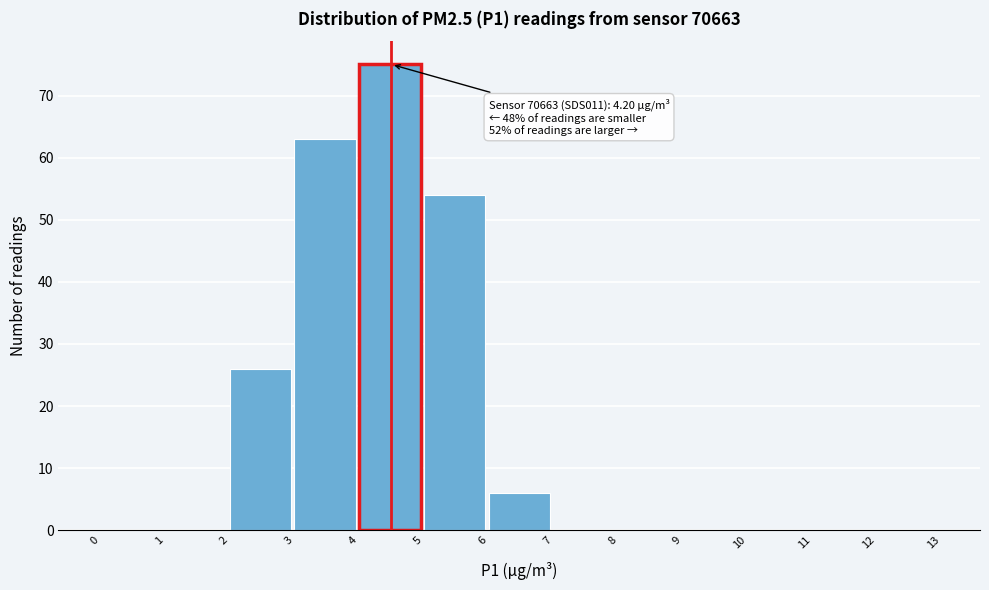

Over which range of the x-axis is the bar tallest?

4 to 5